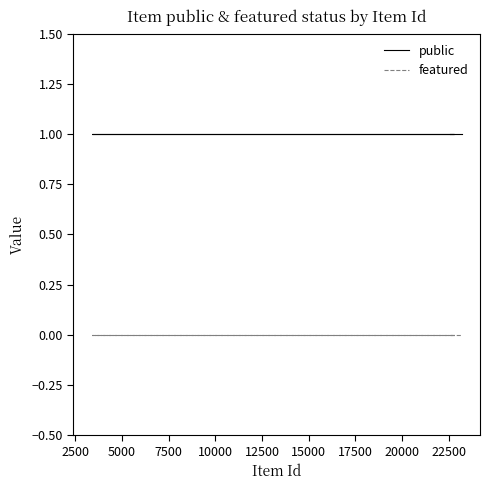

True or false: featured and public cross at least once.

False